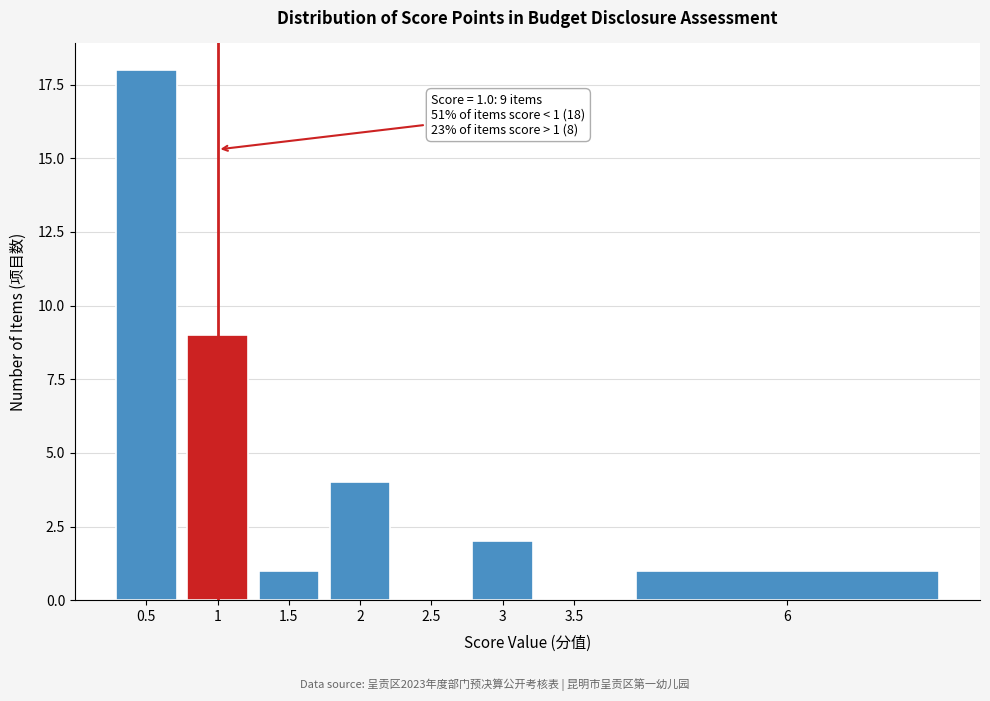

Reading right to left, list all the values displayed in this chart.

6=1	3.5=0	3=2	2.5=0	2=4	1.5=1	1=9	0.5=18